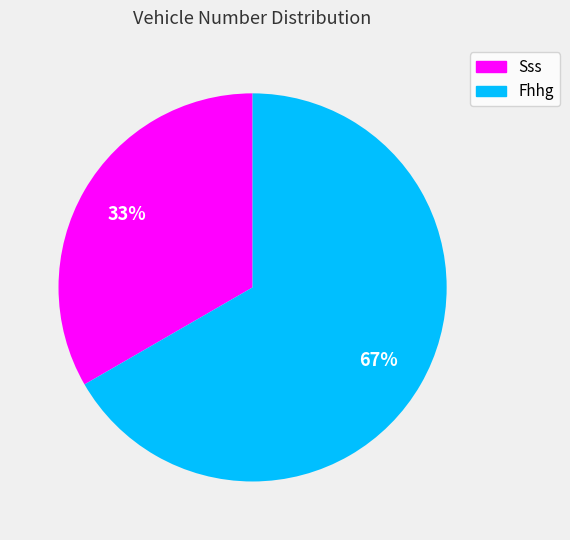

True or false: Sss accounts for 33% of the total.

True